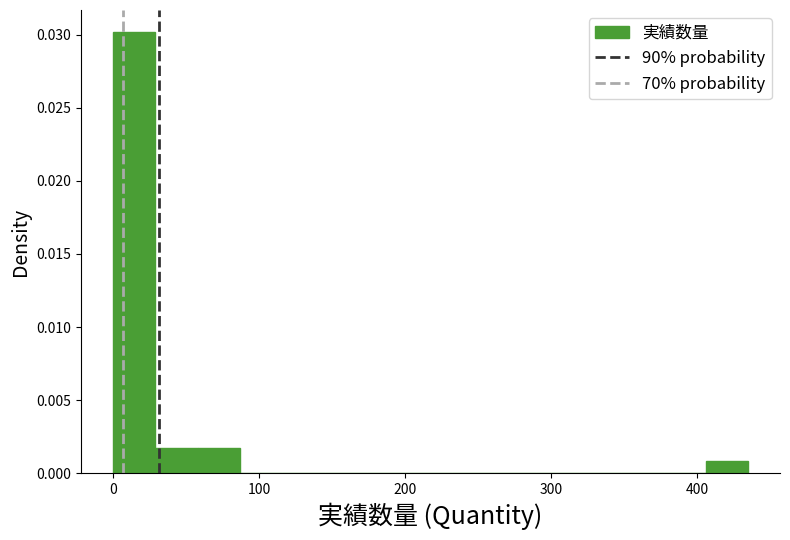

Around what value on the x-axis is the tallest bar? Give the approximate position of its centre, as read against the axis.

10